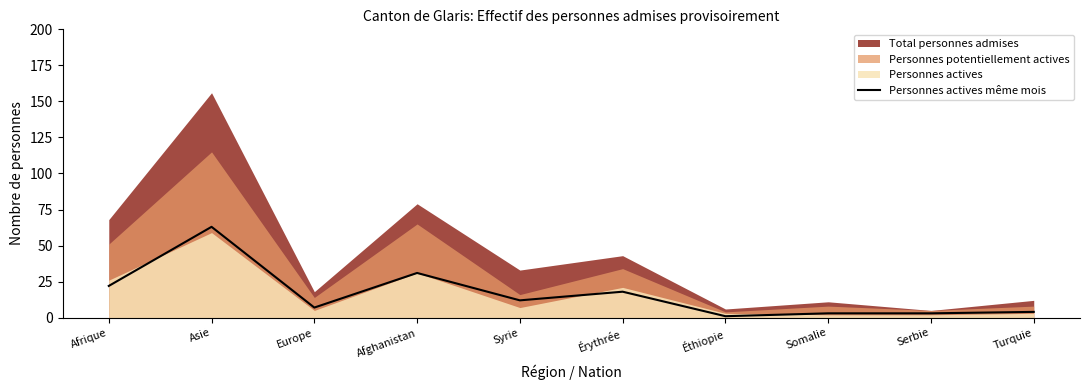

Is it true that the value at Turquie is 4?

True